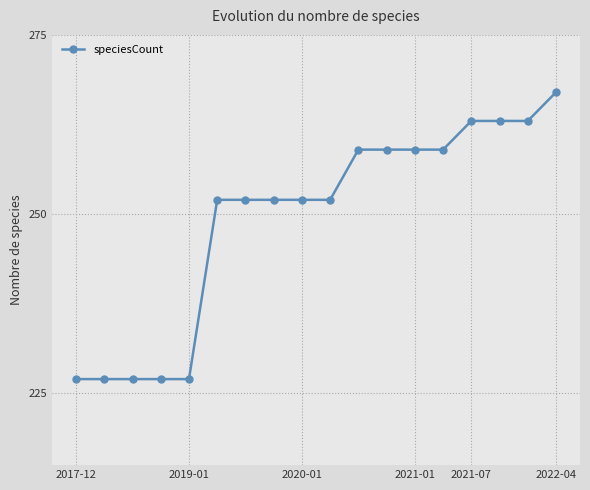

How many distinct data groups are displayed?

1